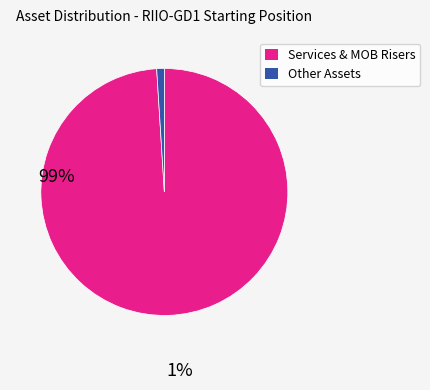

Does any single category account for the majority?

Yes